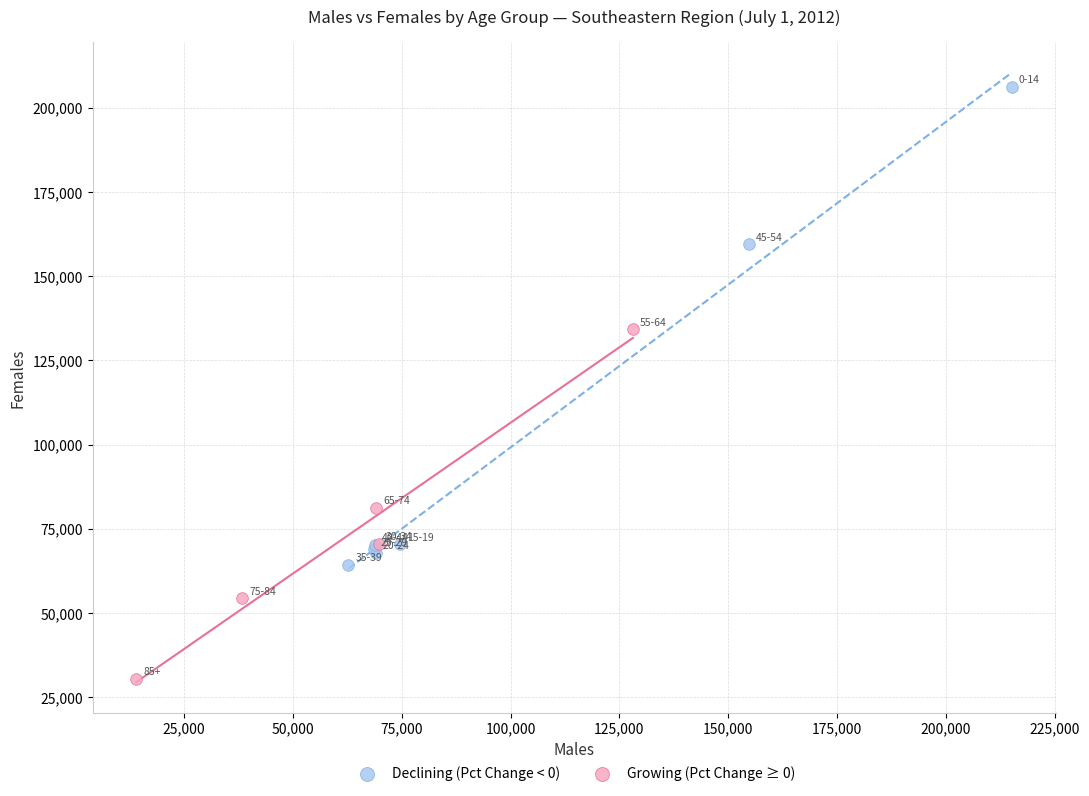

Which series has the largest Y range (max minus min)?

Declining (Pct Change < 0)